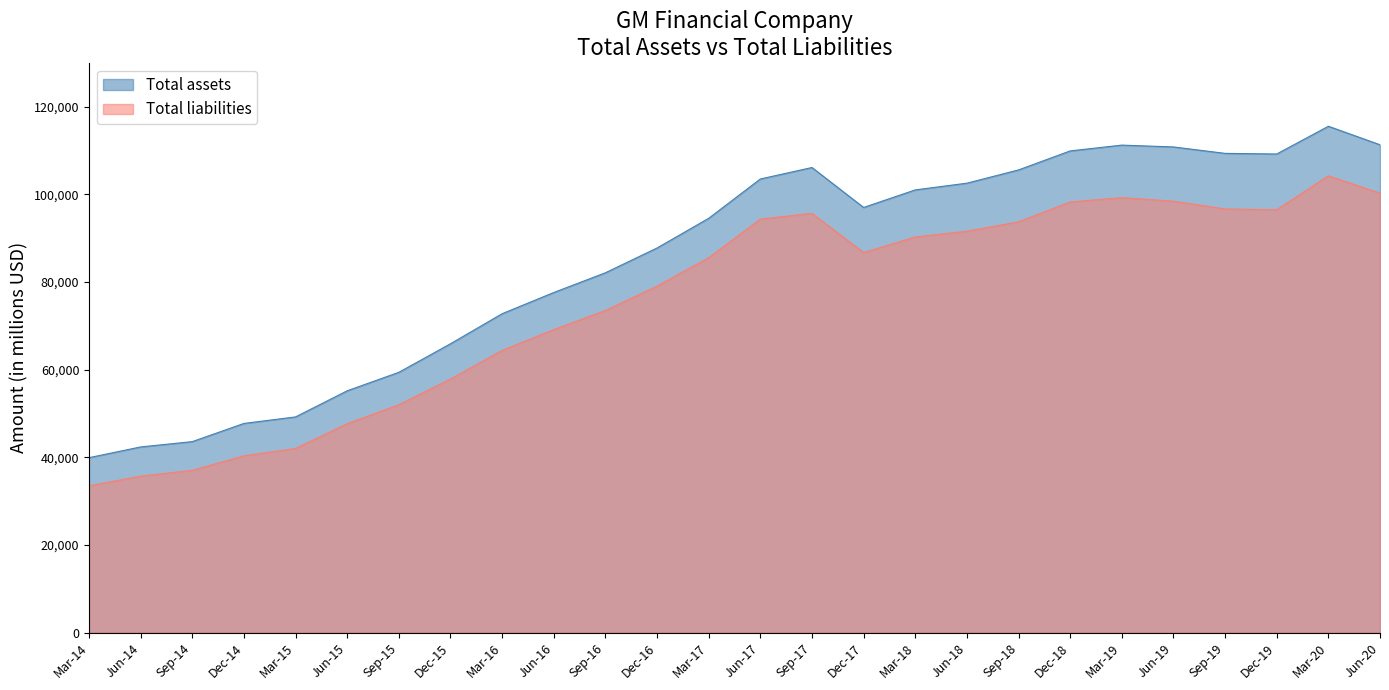

The value of Total assets at Sep-18 is 105581. True or false?

True